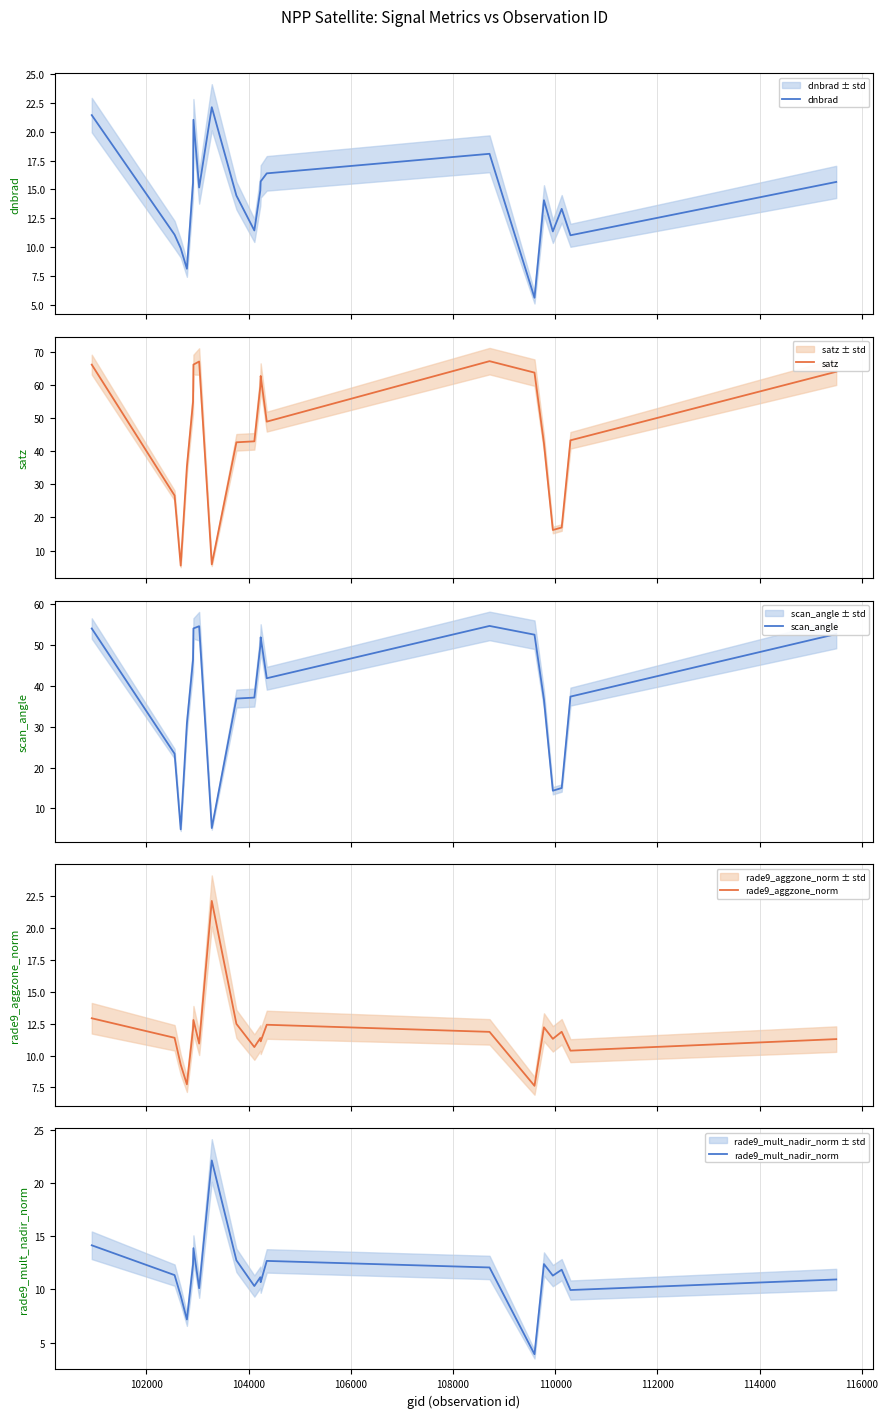

What is the value of the scan_angle point at the 20th from the left?

52.7